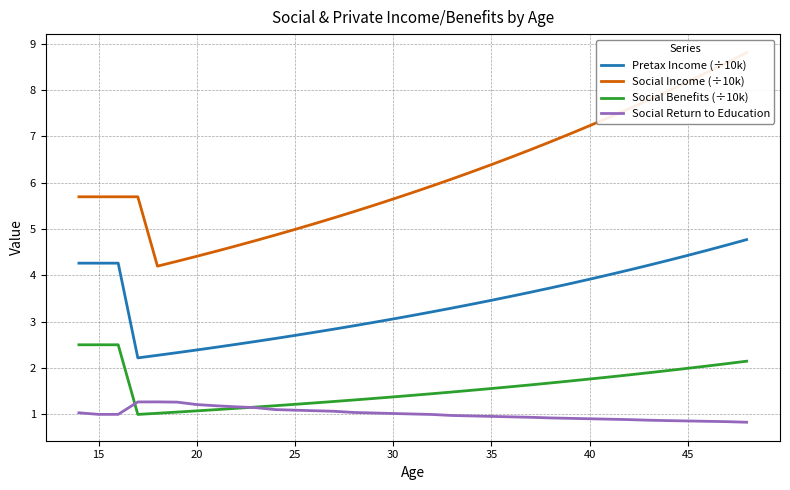

What is the sum of all Social Return to Education values?

35.4